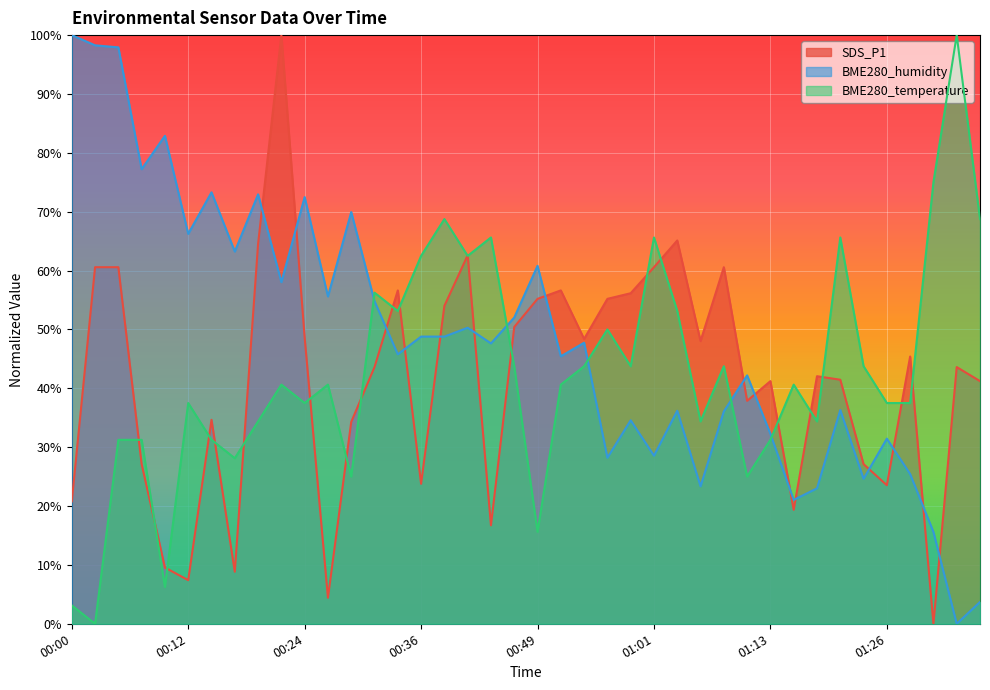

What is the spread (max minus min) of values at 00:24?

35.0